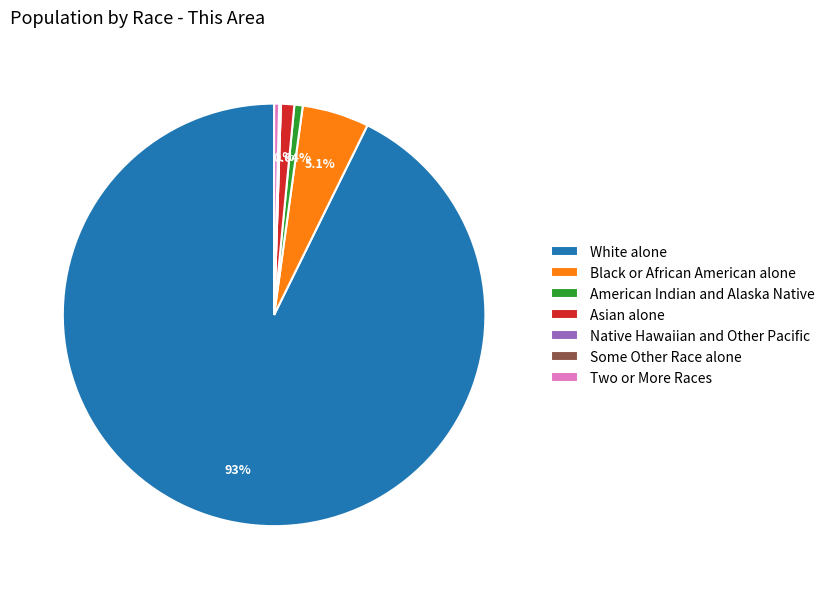

Is Two or More Races the majority of the pie?

No